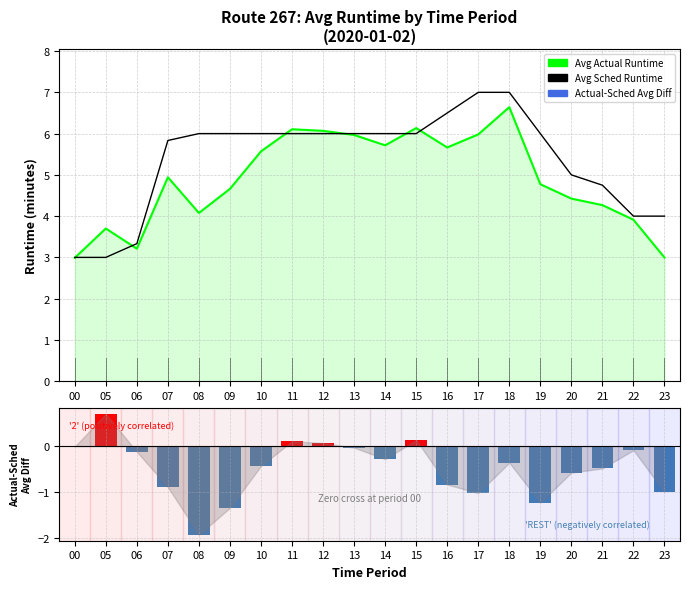

Reading left to right, extract all data points from this chart.

Avg Actual Runtime: 3.0	3.7	3.2	4.9	4.1	4.7	5.6	6.1	6.1	6.0	5.7	6.1	5.7	6.0	6.6	4.8	4.4	4.3	3.9	3.0
Avg Sched Runtime: 3.0	3.0	3.3	5.8	6.0	6.0	6.0	6.0	6.0	6.0	6.0	6.0	6.5	7.0	7.0	6.0	5.0	4.8	4.0	4.0
Actual-Sched Avg Diff: -0.0	0.7	-0.1	-0.9	-1.9	-1.3	-0.4	0.1	0.1	-0.0	-0.3	0.1	-0.8	-1.0	-0.4	-1.2	-0.6	-0.5	-0.1	-1.0